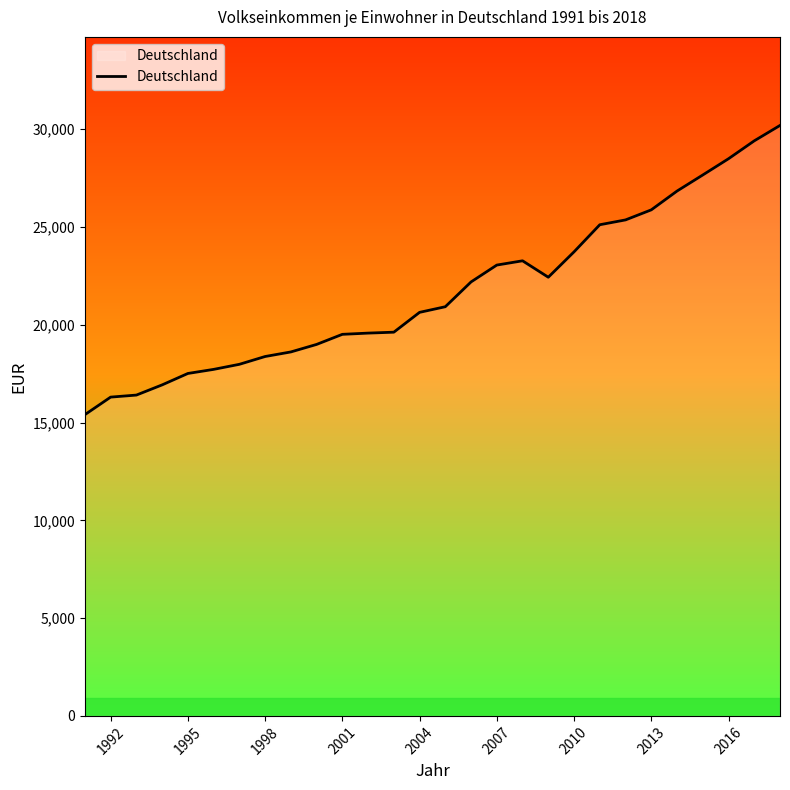

How many lines are shown in the chart?

1